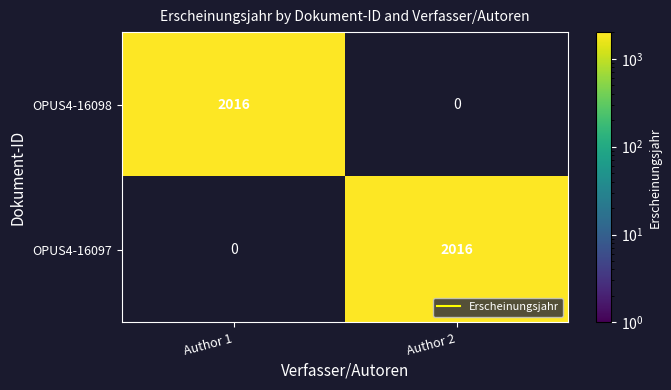

Reading right to left, extract all data points from this chart.

OPUS4-16098: Author 2=0	Author 1=2016
OPUS4-16097: Author 2=2016	Author 1=0